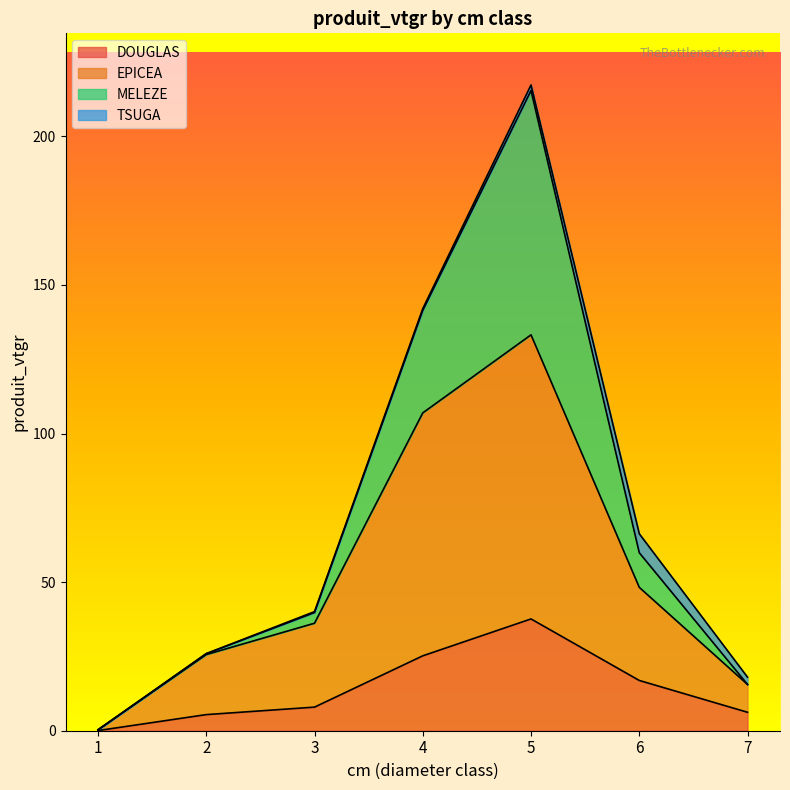

The DOUGLAS series shows 16.9 at 6. True or false?

True